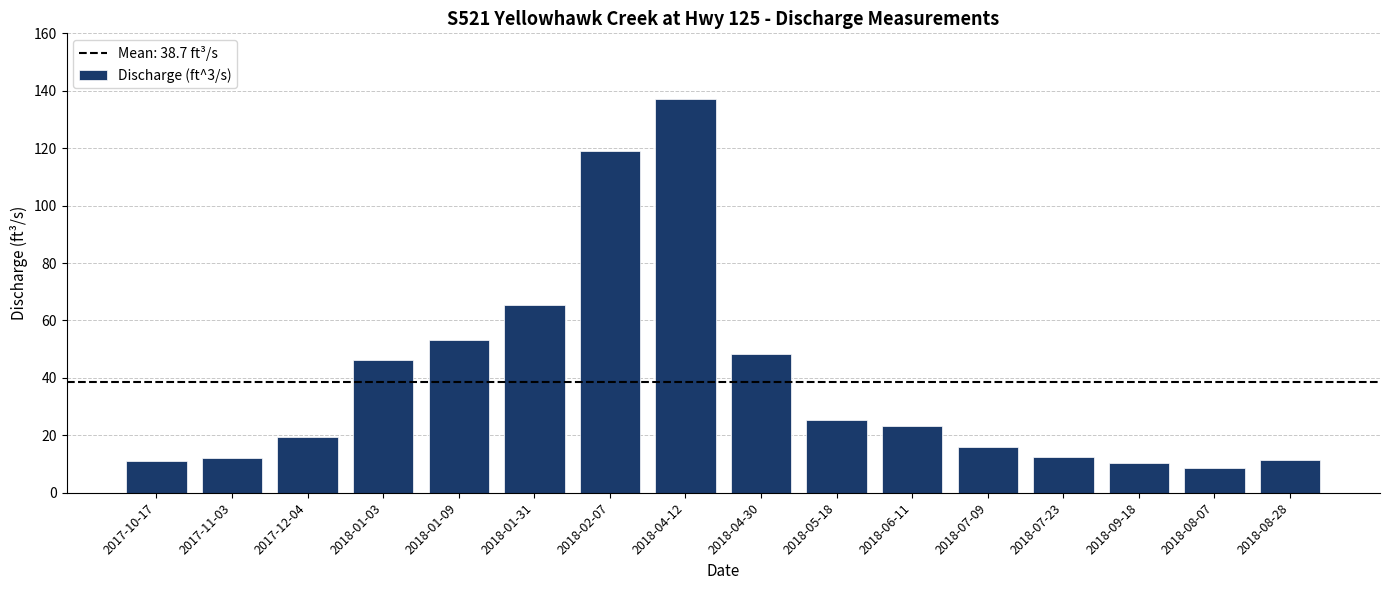

What position from the right is 2018-05-18?

7